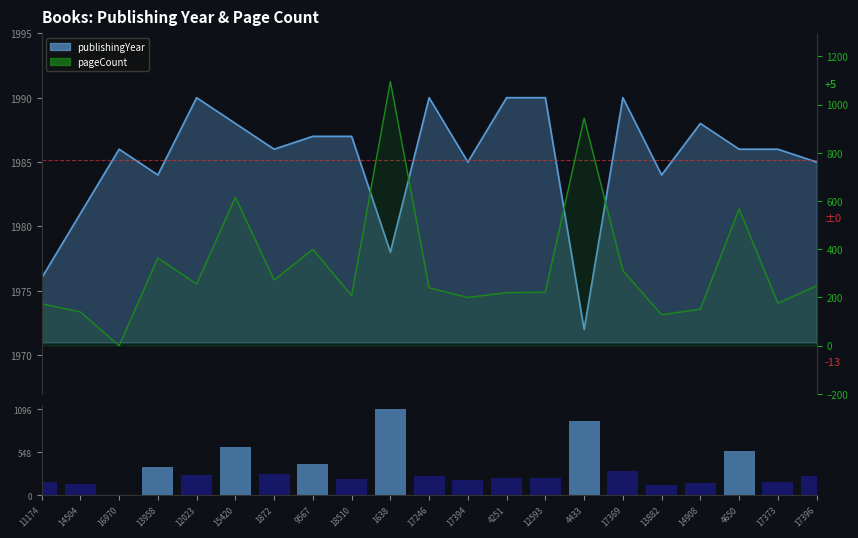

Is the value of pageCount (volume) at 18510 greater than the value of pageCount at 4433?

No